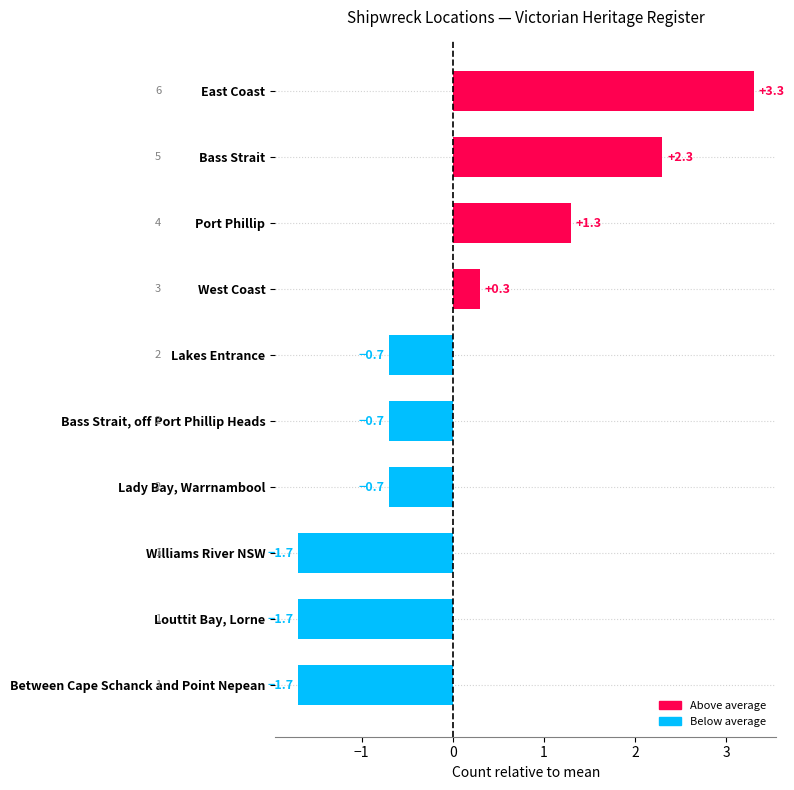

The chart shows a value of 1.2 at East Coast. True or false?

False